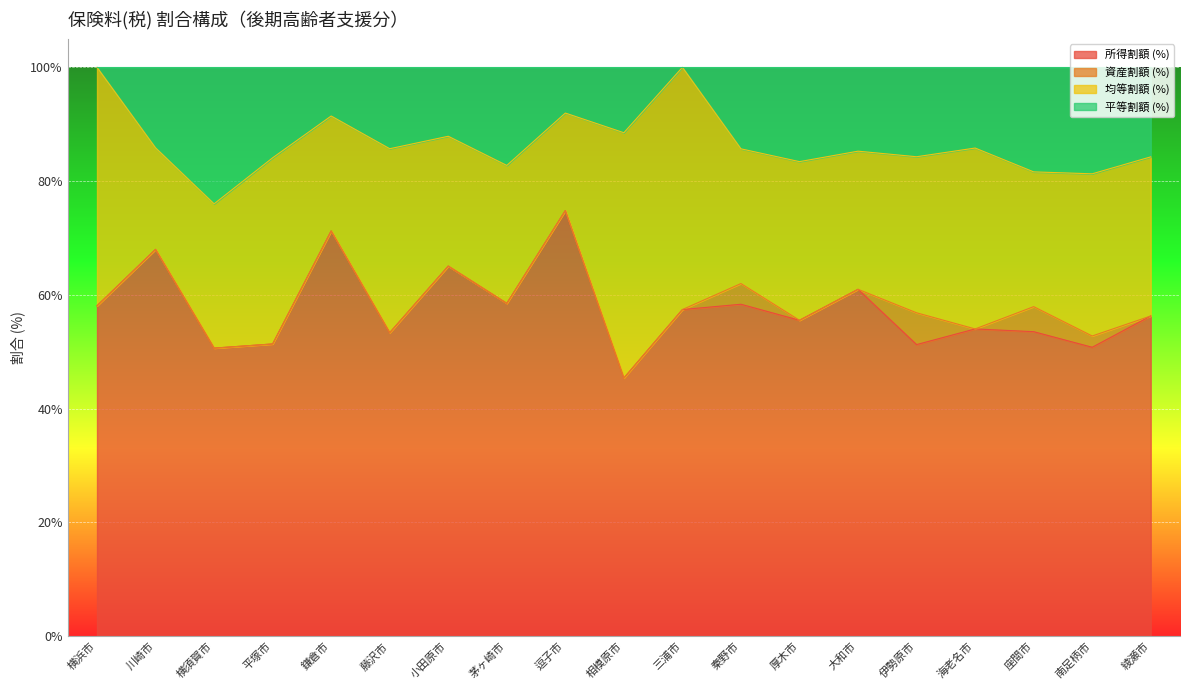

True or false: 所得割額 (%) has a value of 32.5 at 茅ヶ崎市.

False